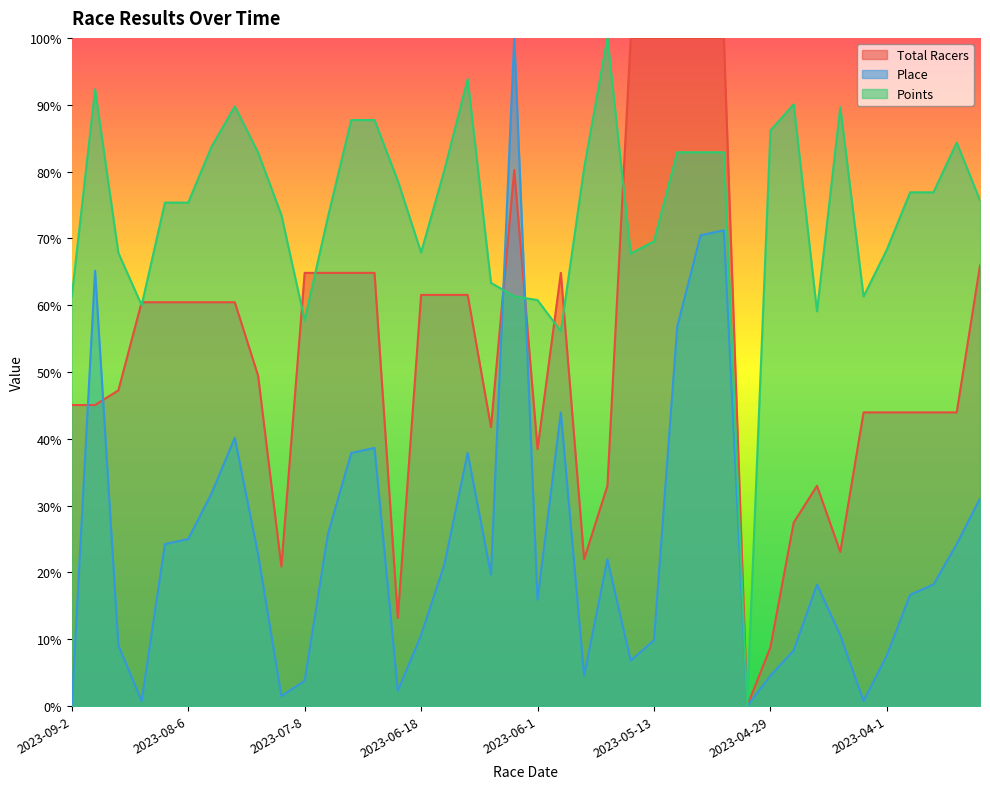

How many values in Total Racers are above zero?

39